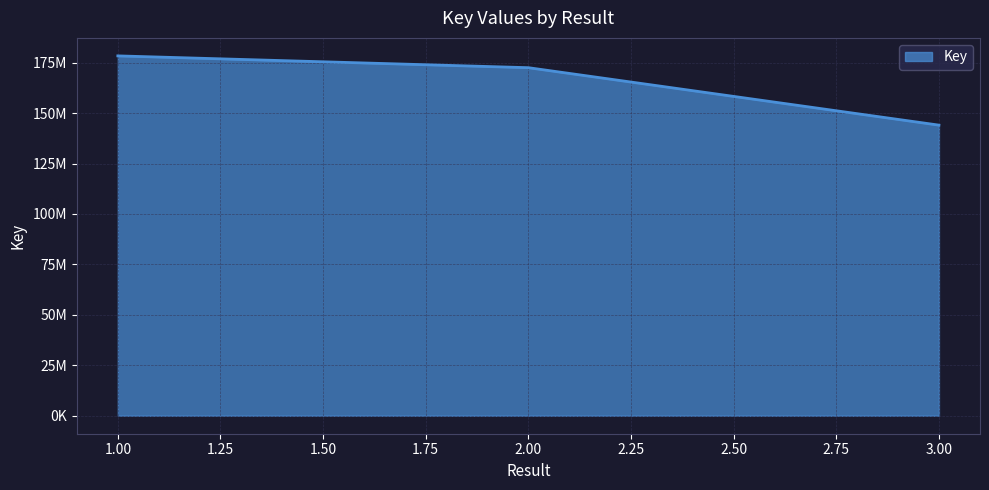

Reading right to left, list all the values displayed in this chart.

3=144030159	2=172498891	1=178350948